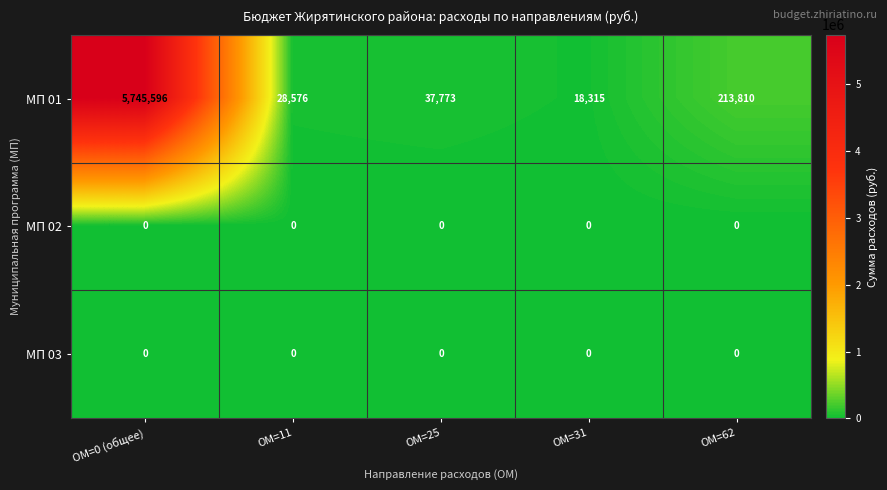

At which category is the sum across all series the highest?

ОМ=0 (общее)